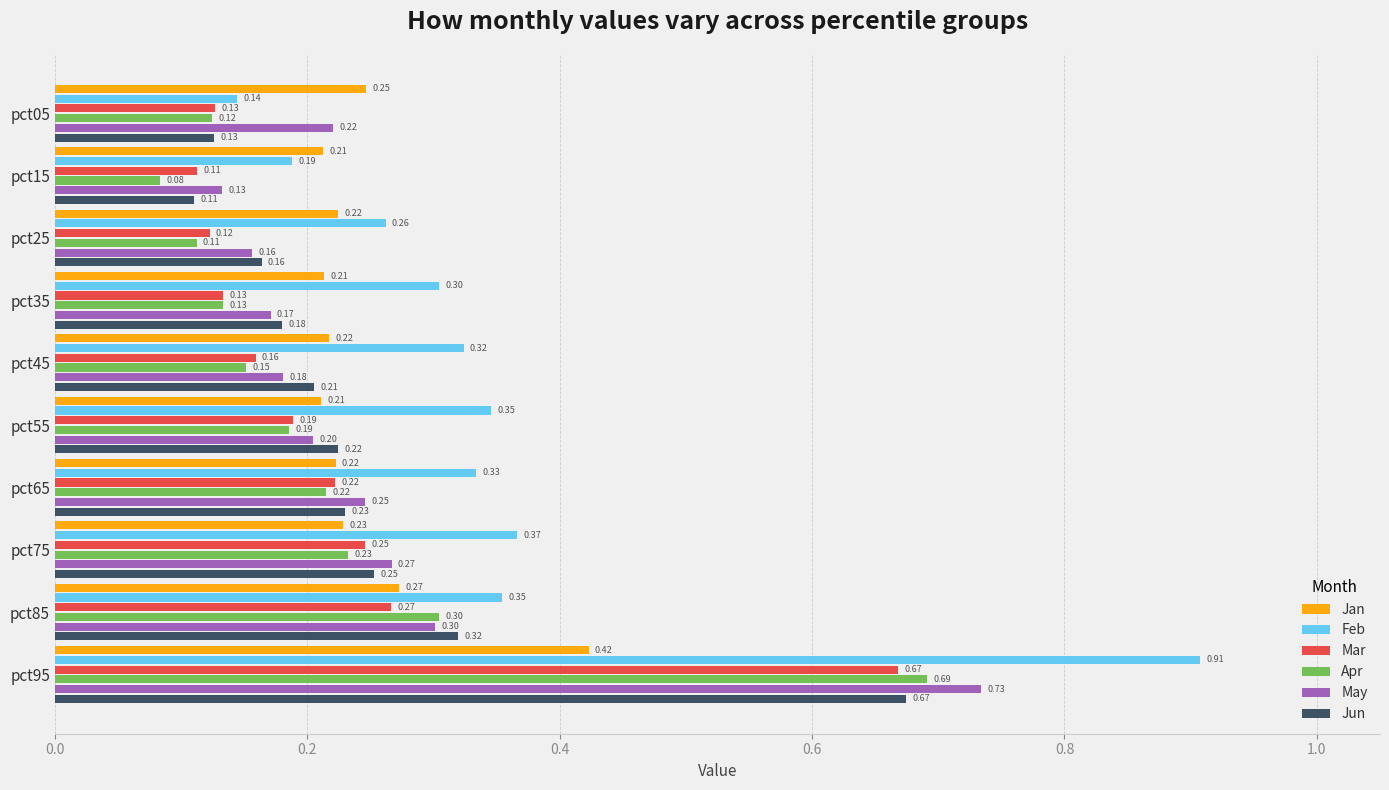

How many categories are shown in the chart?

10